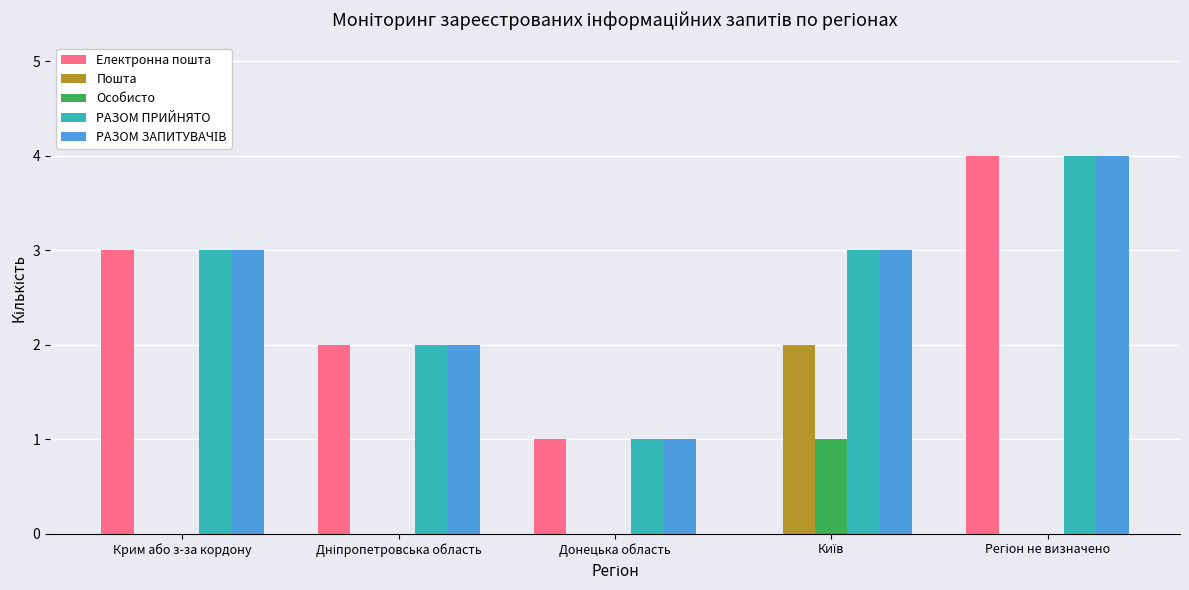

The Пошта series shows 0 at Крим або з-за кордону. True or false?

True